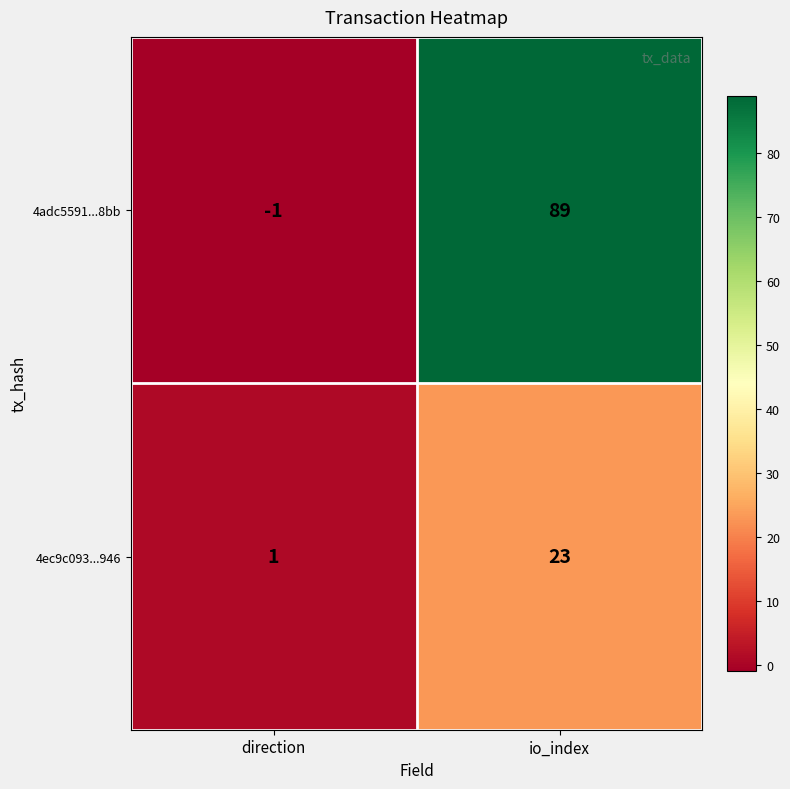

Read the 4adc5591...8bb value at io_index.

89